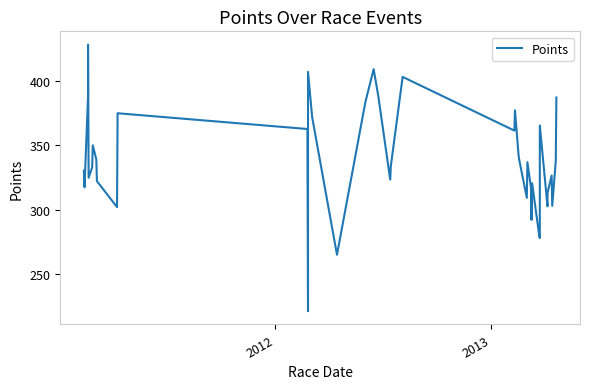

What is the average value?

339.2